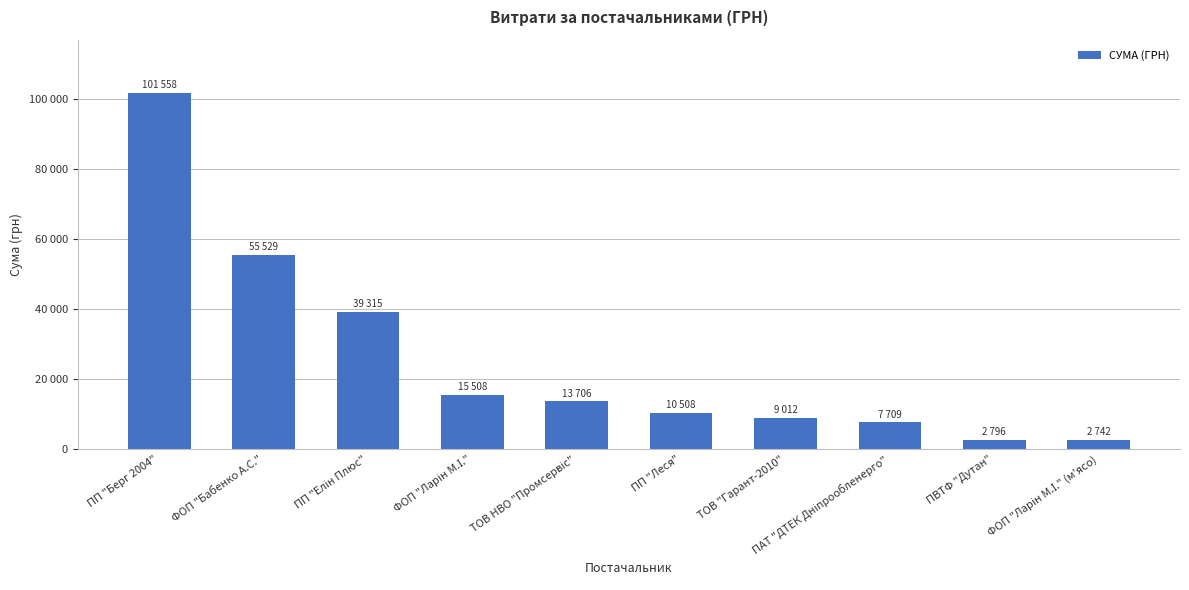

Rank the categories by value from lowest to highest.

ФОП "Ларін М.І." (м'ясо), ПВТФ "Дутан", ПАТ "ДТЕК Дніпрообленерго", ТОВ "Гарант-2010", ПП "Леся", ТОВ НВО "Промсервіс", ФОП "Ларін М.І.", ПП "Елін Плюс", ФОП "Бабенко А.С.", ПП "Берг 2004"